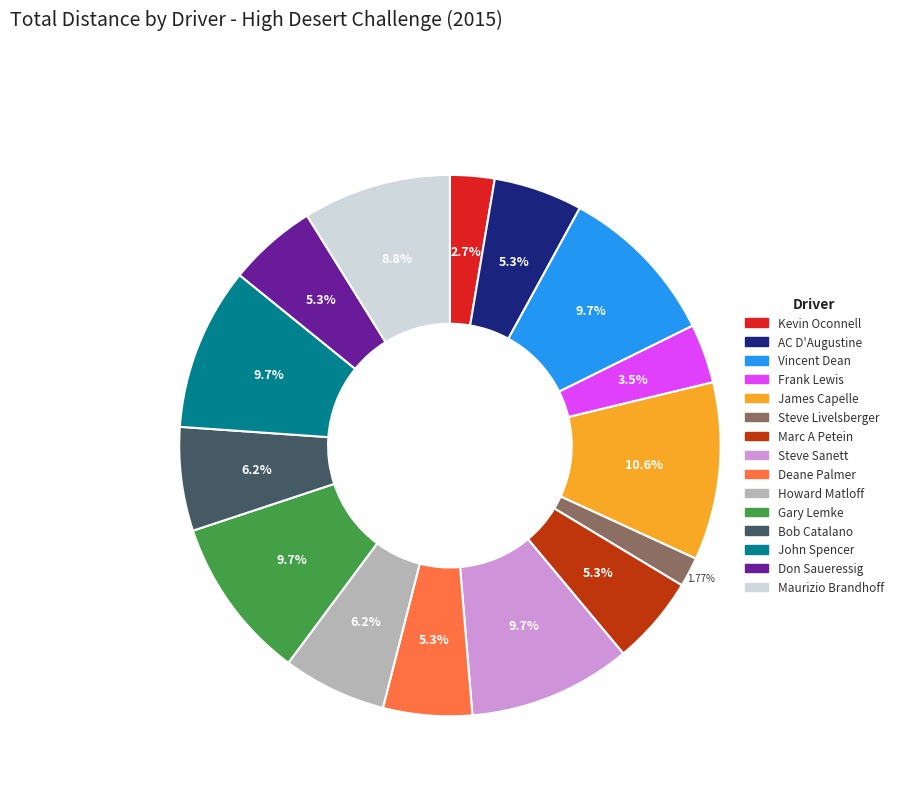

How many segments does this pie chart have?

15